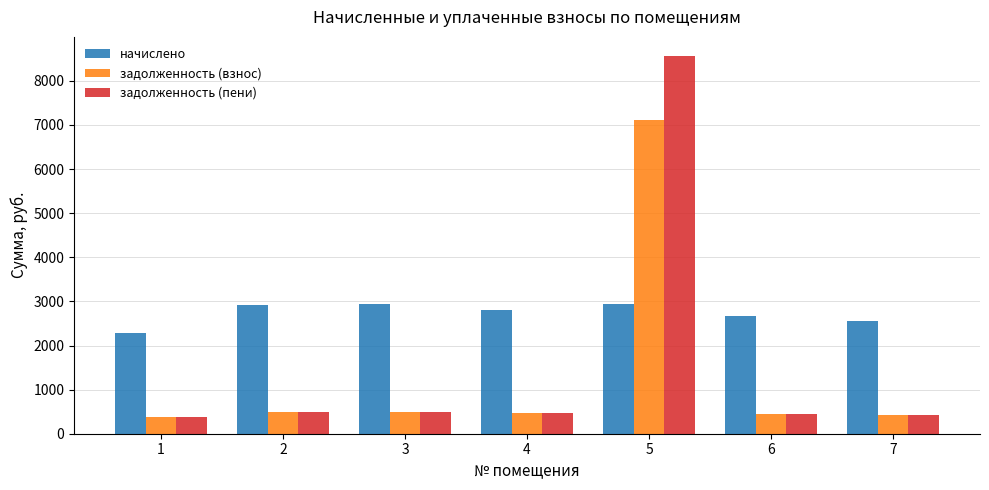

Rank the series by their average value, from highest to lowest.

начислено, задолженность (пени), задолженность (взнос)